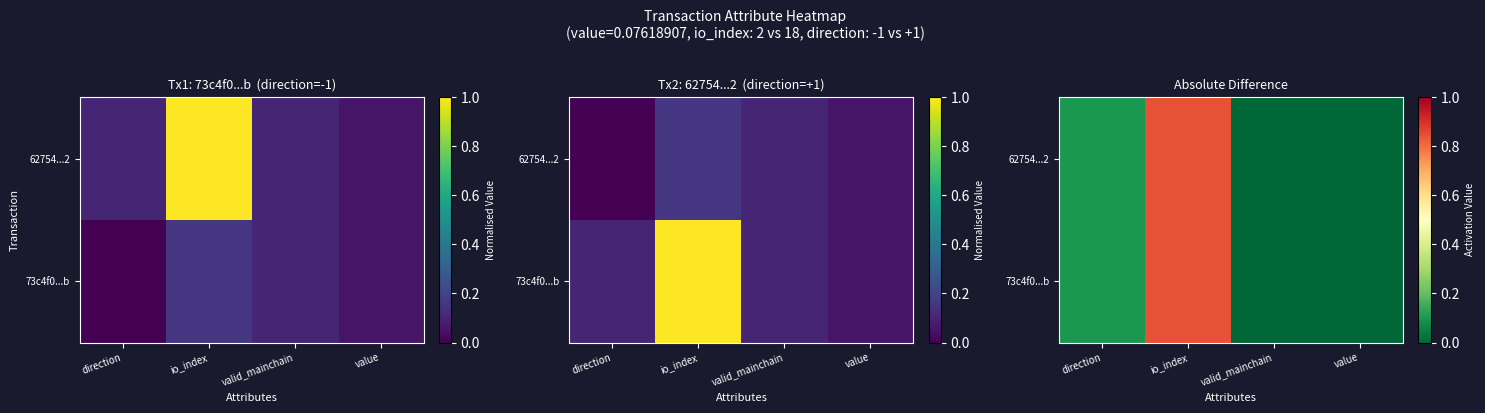

How many values in 73c4f0...b are above zero?

2